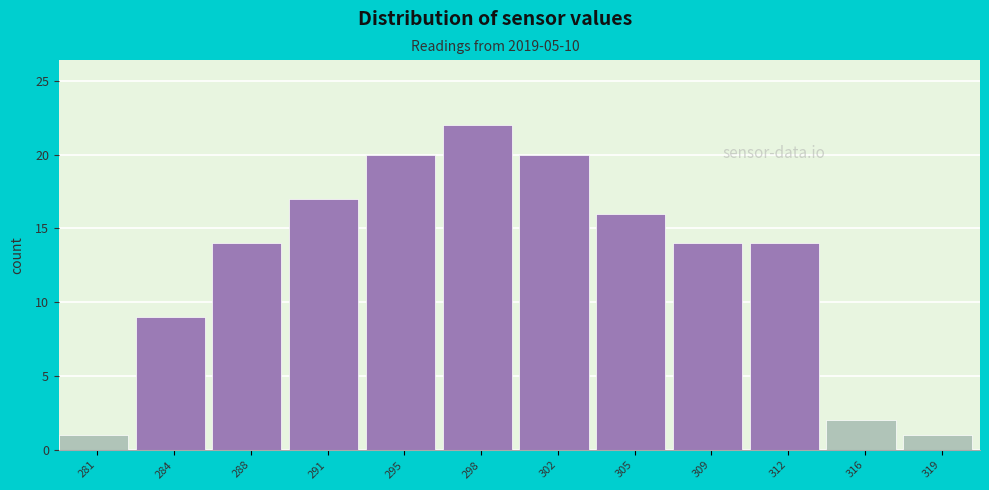

Reading right to left, extract all data points from this chart.

1	2	14	14	16	20	22	20	17	14	9	1